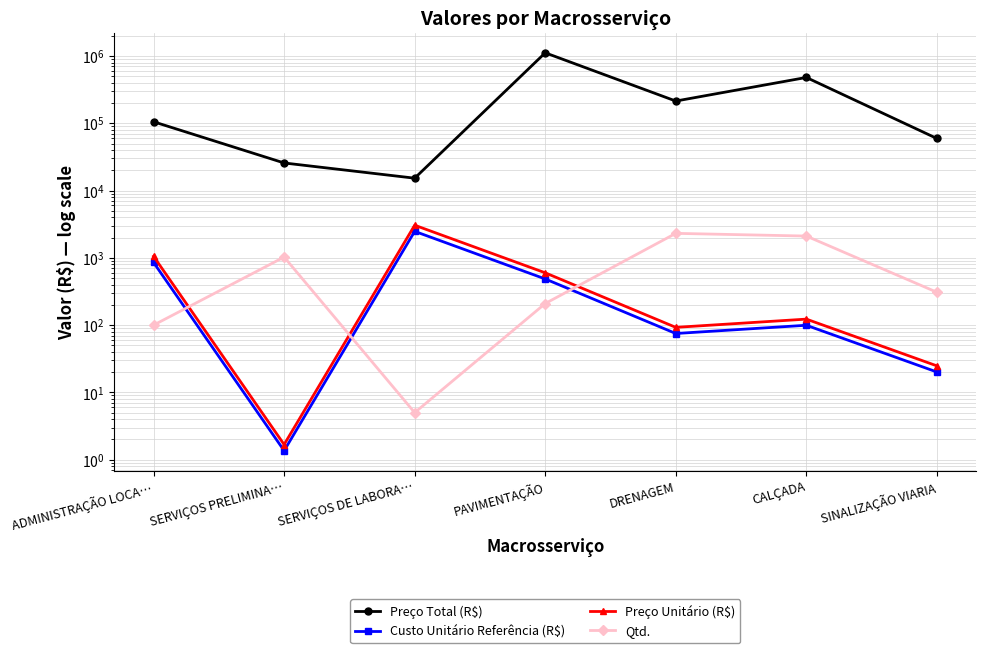

How many values in the Custo Unitário Referência (R$) series exceed 99?

4